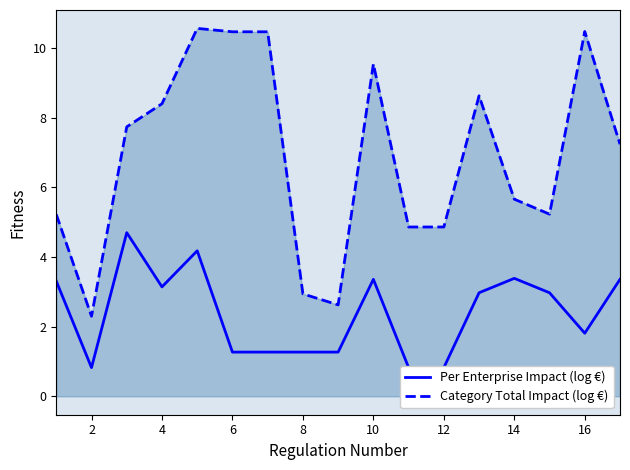

Reading left to right, list all the values displayed in this chart.

Per Enterprise Impact (log €): 3.3	0.8	4.7	3.1	4.2	1.3	1.3	1.3	1.3	3.4	0.8	0.8	3.0	3.4	3.0	1.8	3.4
Category Total Impact (log €): 5.2	2.3	7.7	8.4	10.6	10.5	10.5	2.9	2.6	9.5	4.9	4.9	8.6	5.7	5.2	10.5	7.2